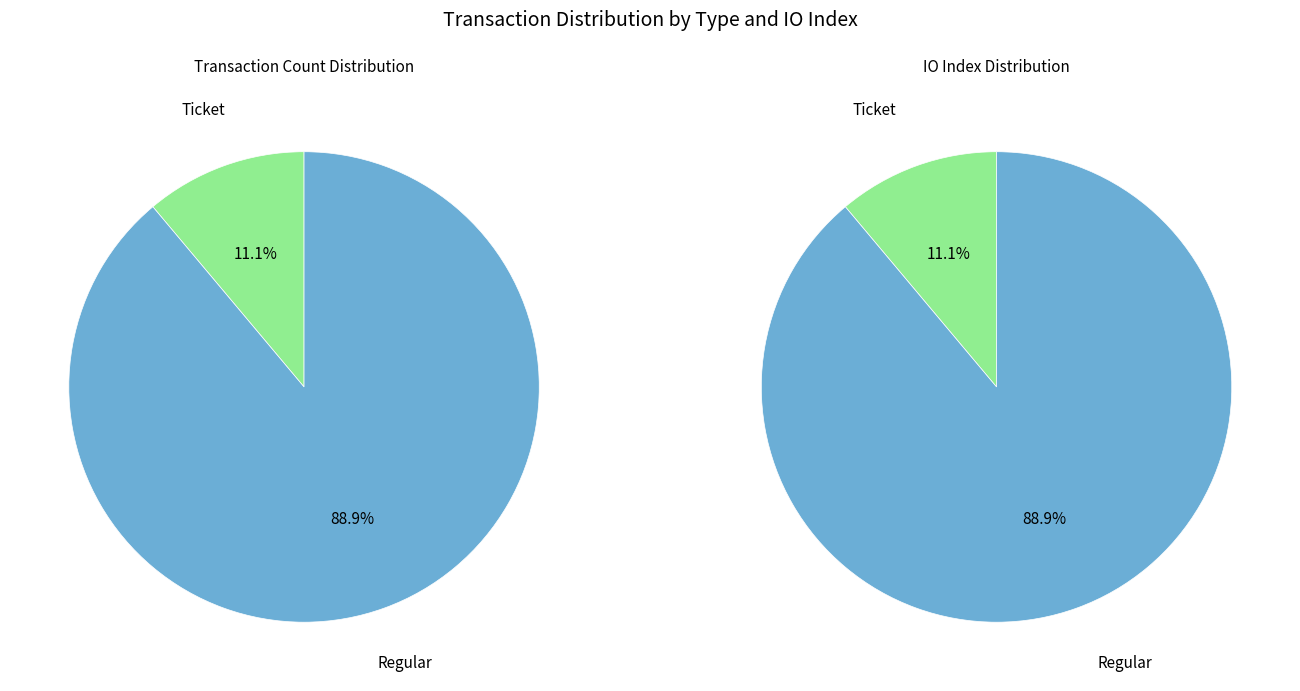

What percentage do Regular (io_index=8) and Ticket (io_index=0) together represent?

100.0%